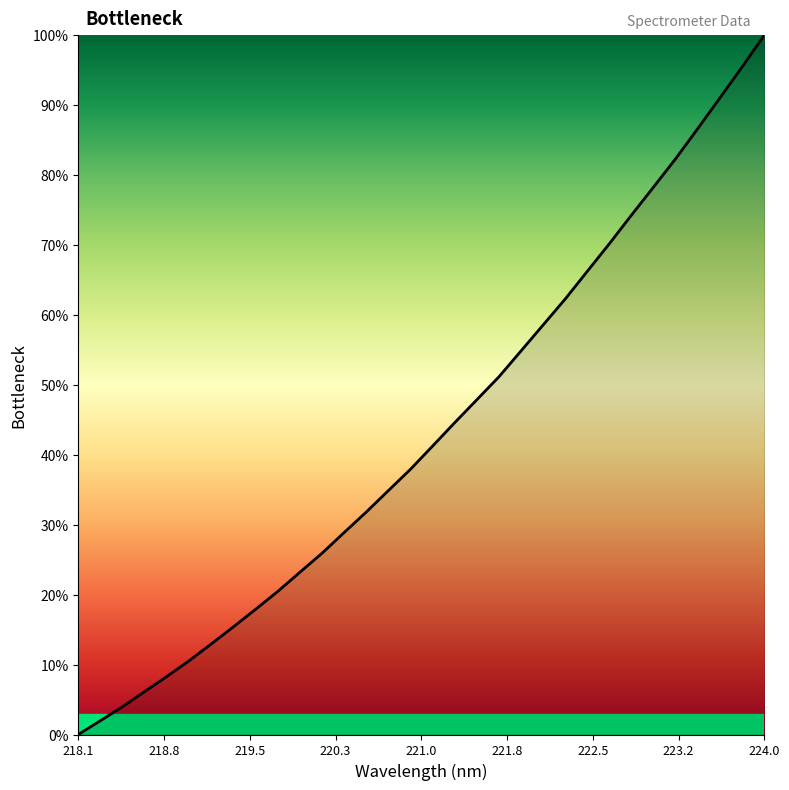

What is the maximum value shown in the chart?

100.0